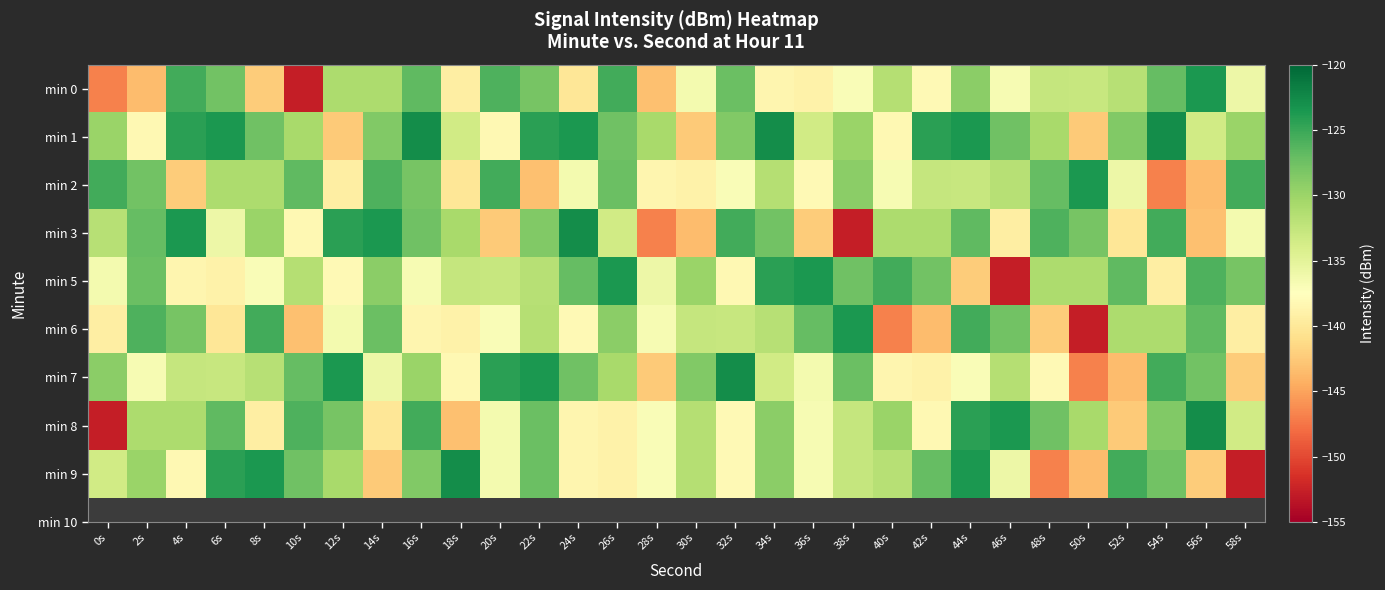

How many distinct data groups are displayed?

9